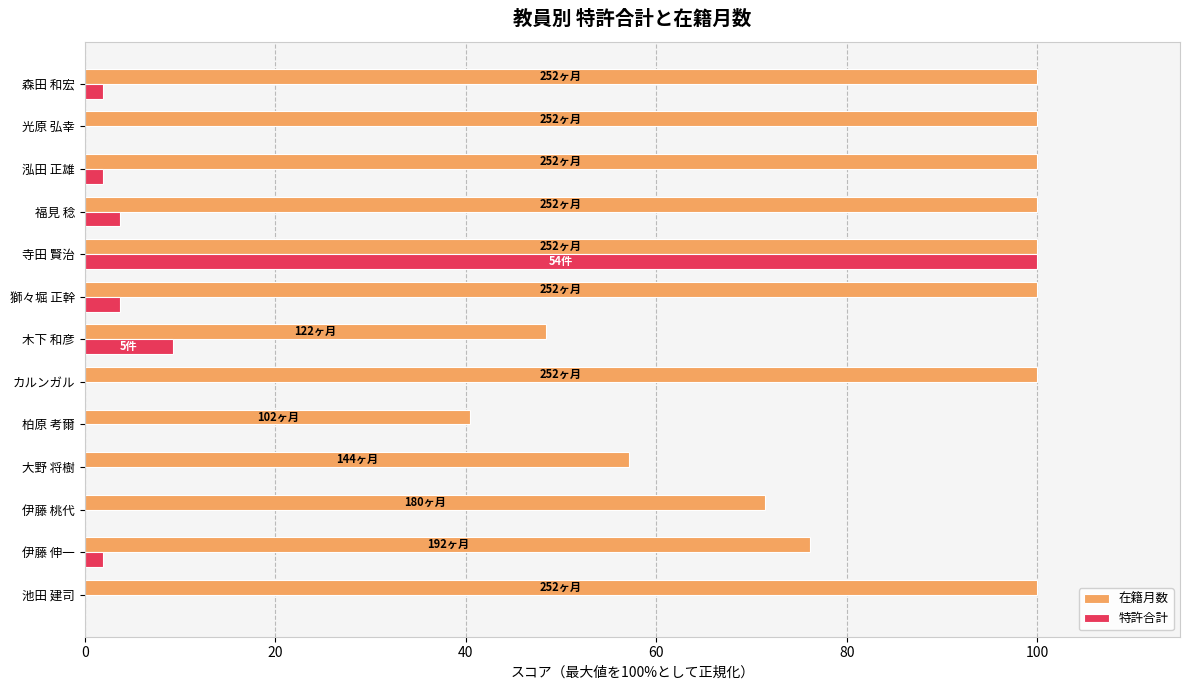

What are all the series names shown in the legend?

在籍月数, 特許合計